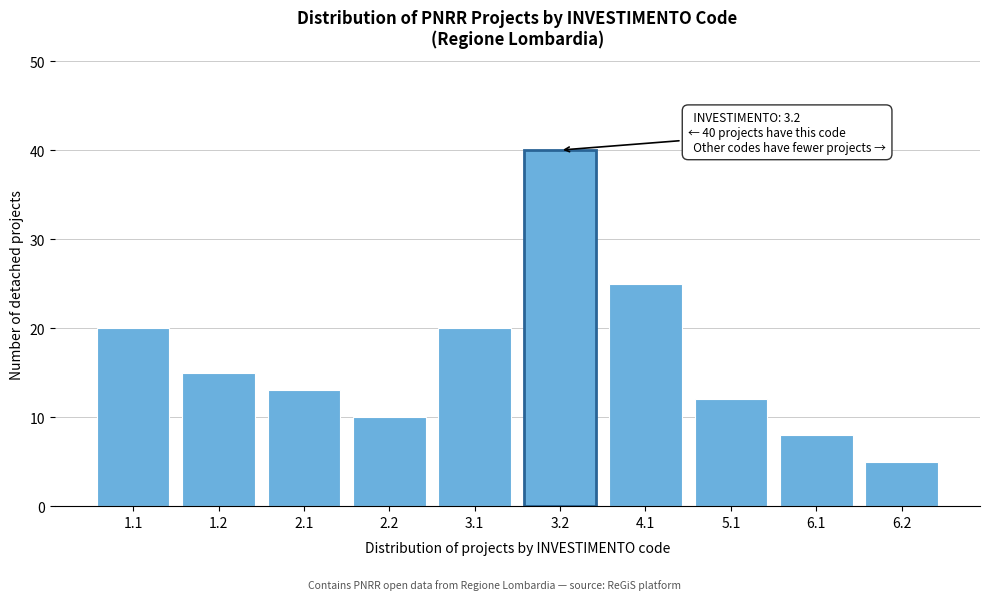

Reading right to left, what are all the values shown in this chart?

6.2=5	6.1=8	5.1=12	4.1=25	3.2=40	3.1=20	2.2=10	2.1=13	1.2=15	1.1=20